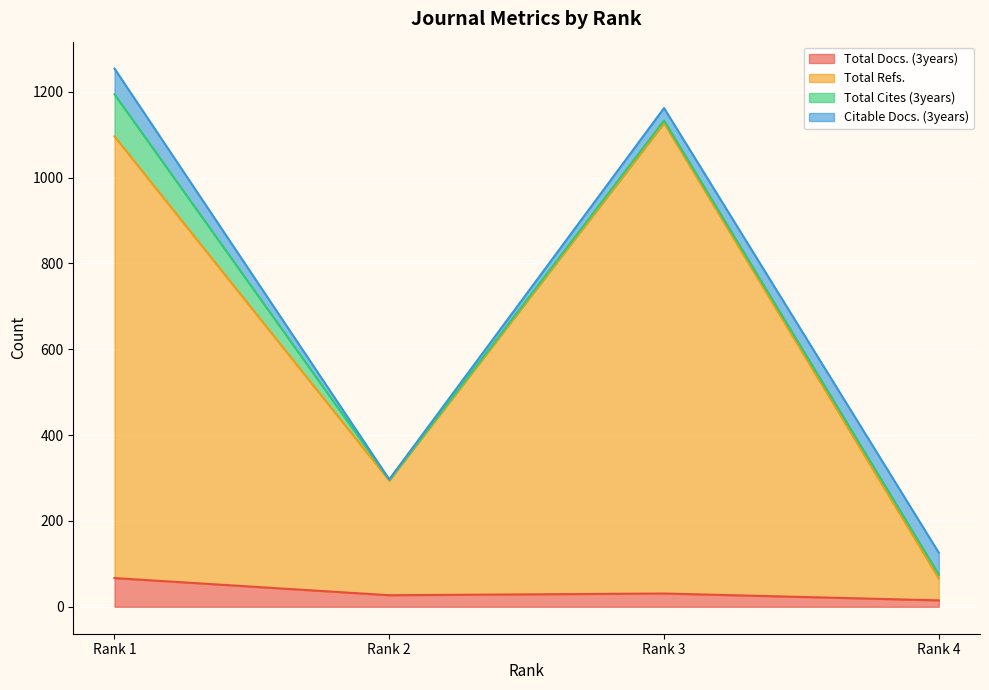

At which category does Total Docs. (3years) reach its first local peak?

Rank 3